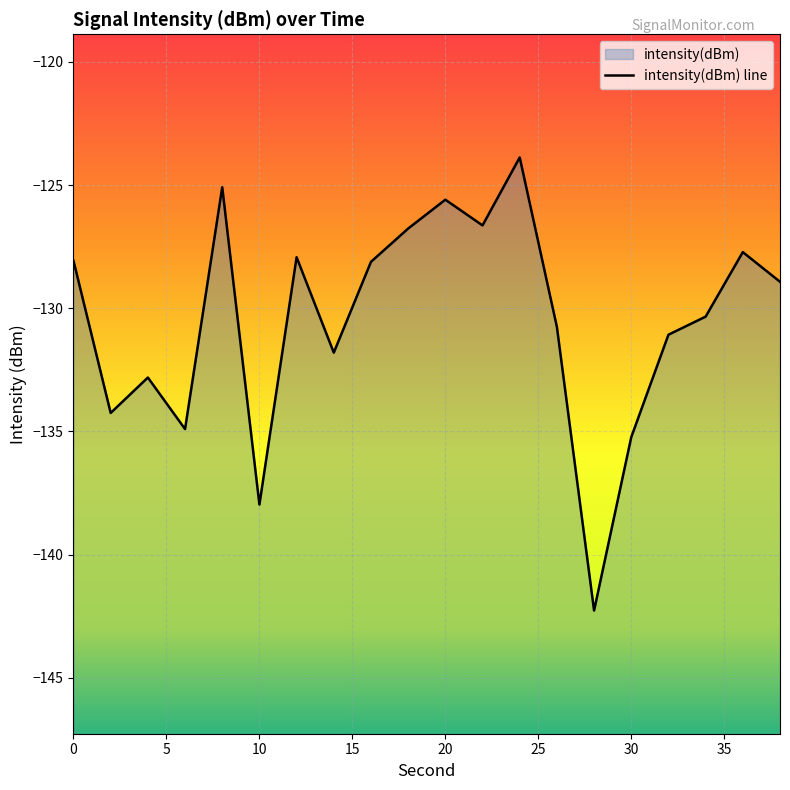

The chart shows a value of -72.1 at 2. True or false?

False